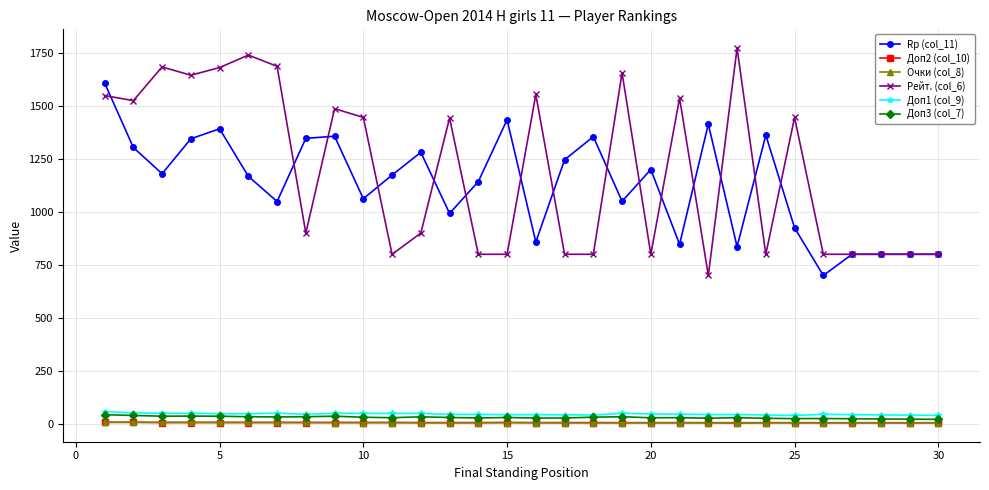

What are all the series names shown in the legend?

Rp (col_11), Доп2 (col_10), Очки (col_8), Рейт. (col_6), Доп1 (col_9), Доп3 (col_7)